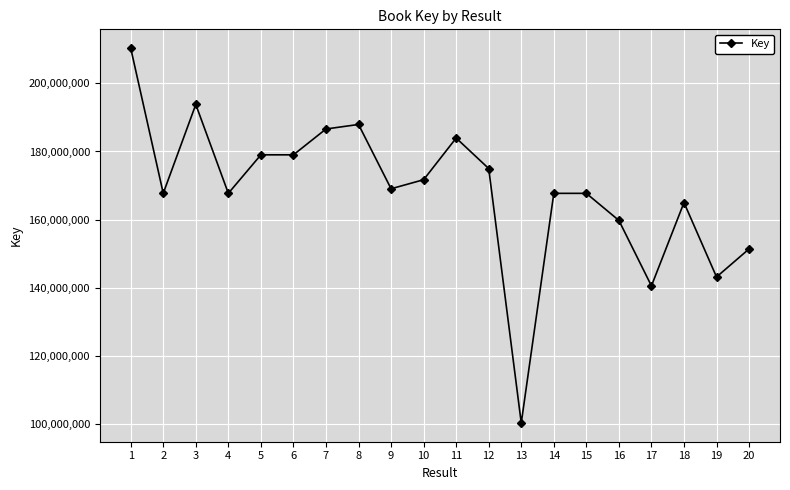

Which has a higher value, 16 or 2?

2